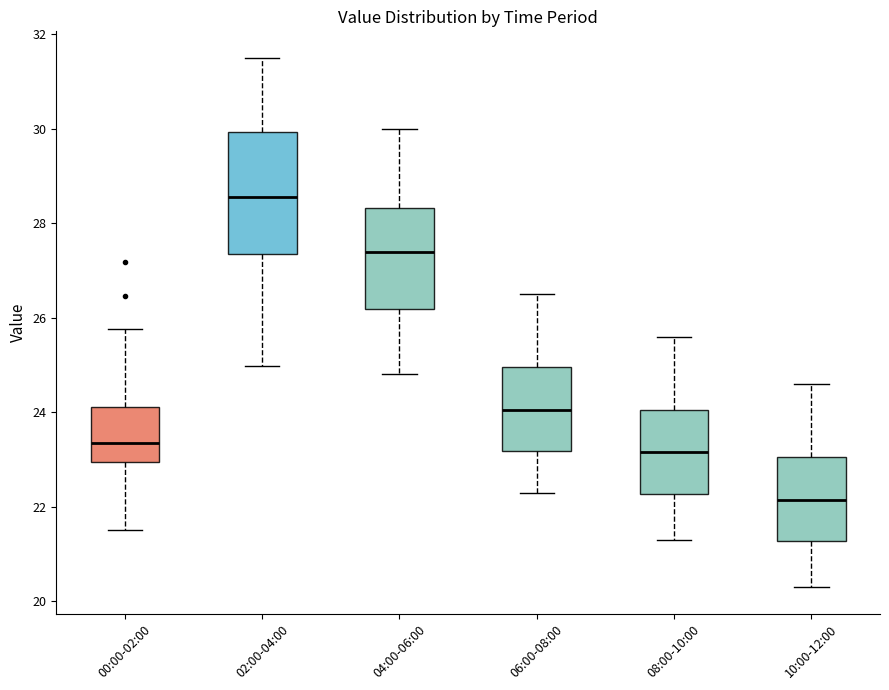

Which box's median line is the highest?

02:00-04:00